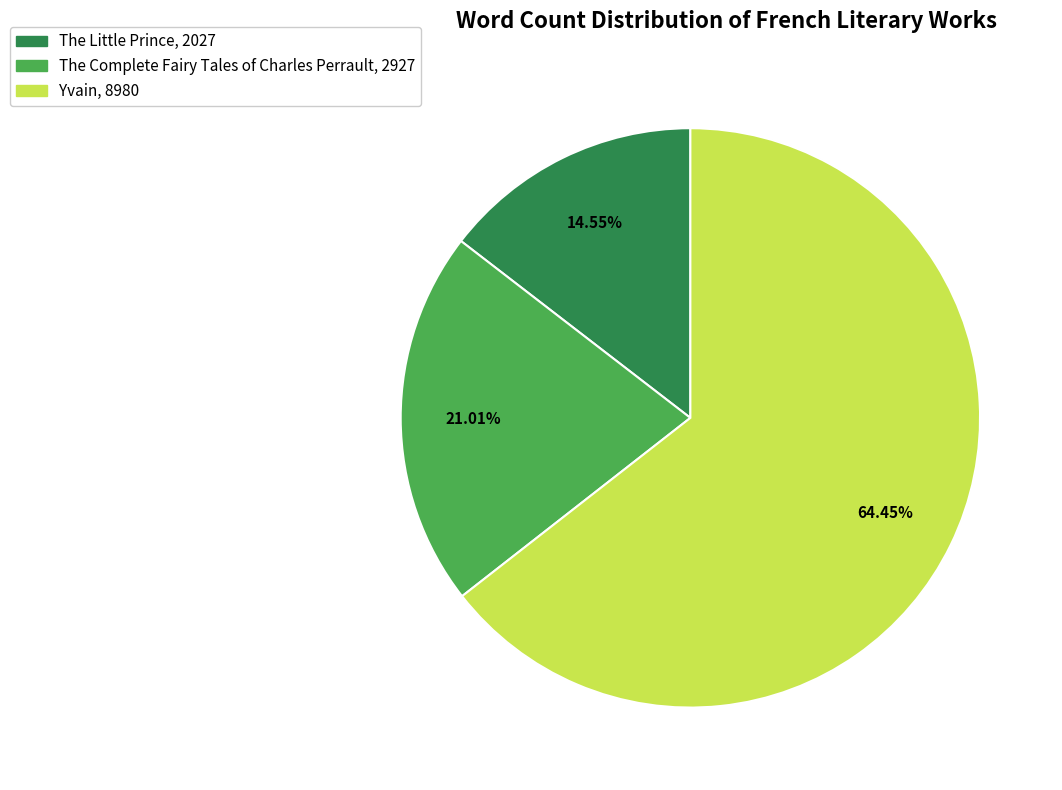

To the nearest percent, what portion does The Complete Fairy Tales of Charles Perrault represent?

21%